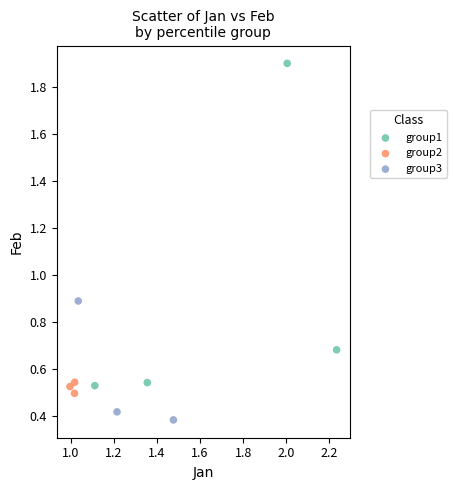

What are all the series names shown in the legend?

group1, group2, group3